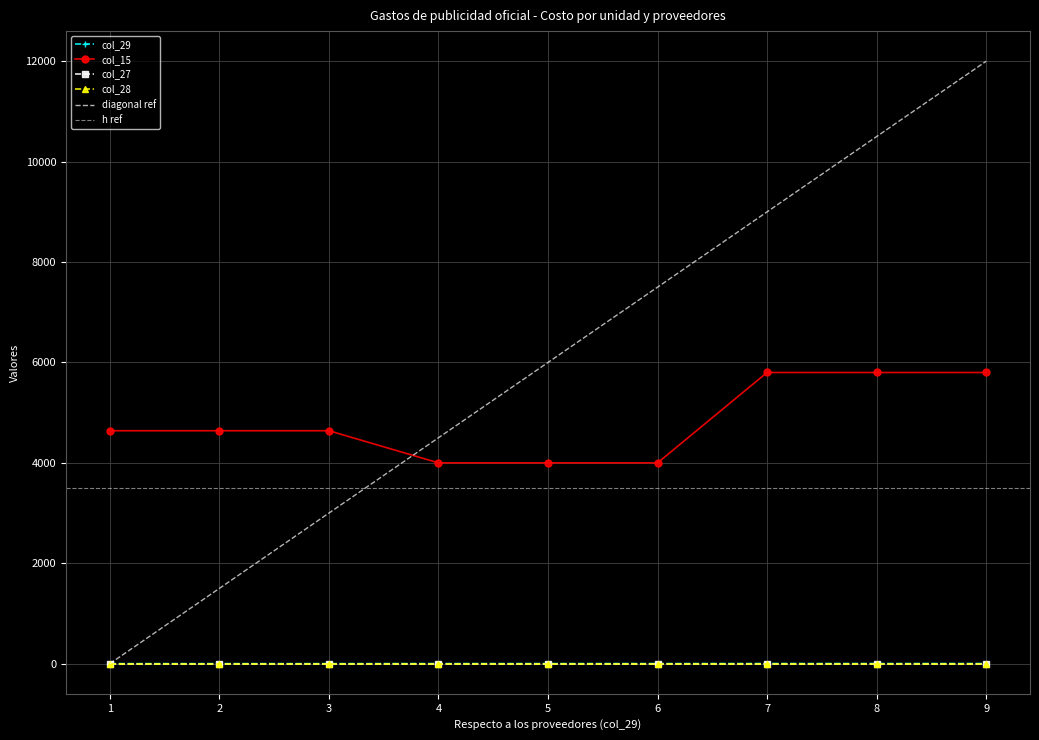

What is the sum of the col_29 values at 3 and 5?

3